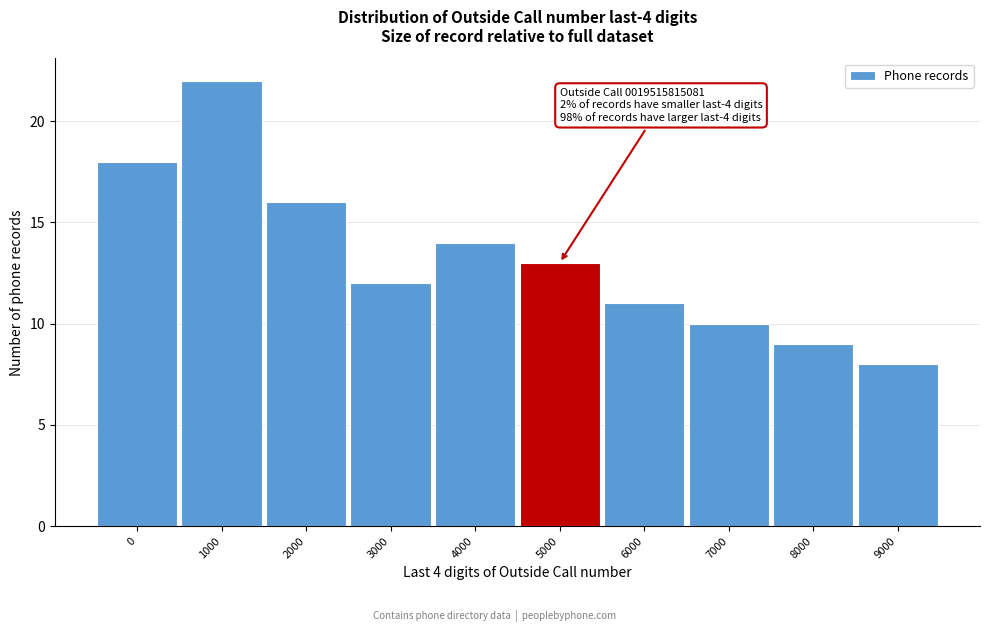

Reading left to right, transcribe all the data shown in this chart.

0=18	1000=22	2000=16	3000=12	4000=14	5000=13	6000=11	7000=10	8000=9	9000=8